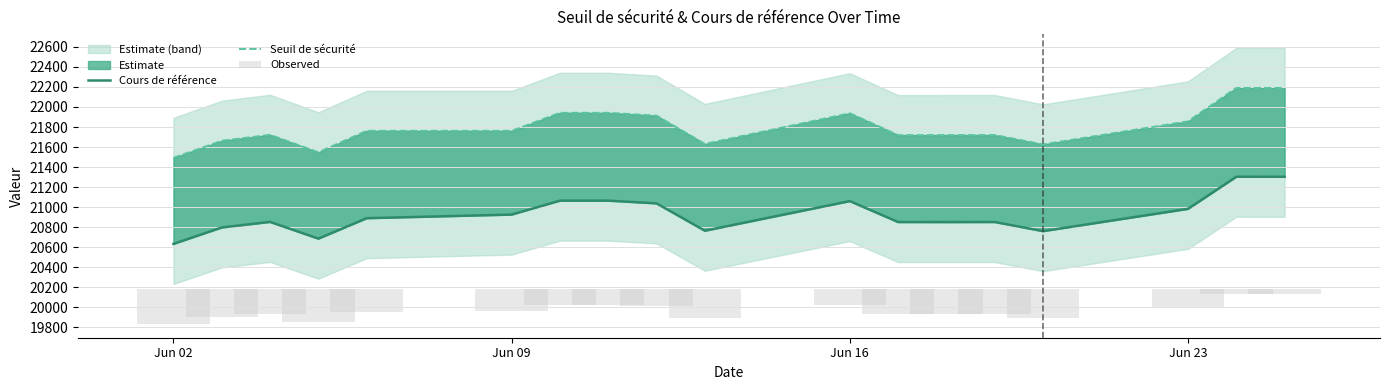

Is the value of Cours de référence at 12 greater than the value of Seuil de sécurité at Jun 02?

No